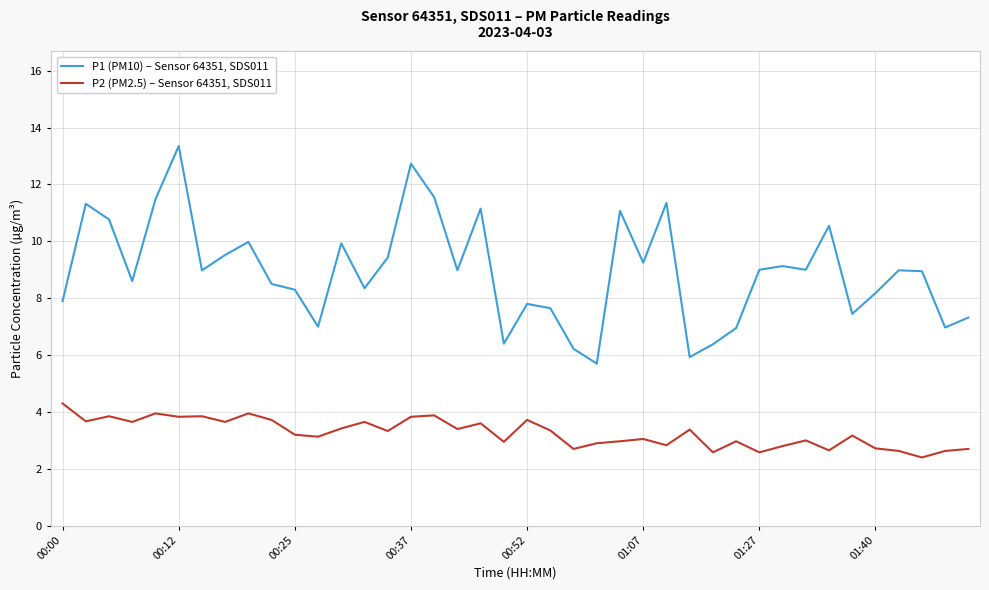

What is the sum of all P2 (PM2.5) – Sensor 64351, SDS011 values?

130.5